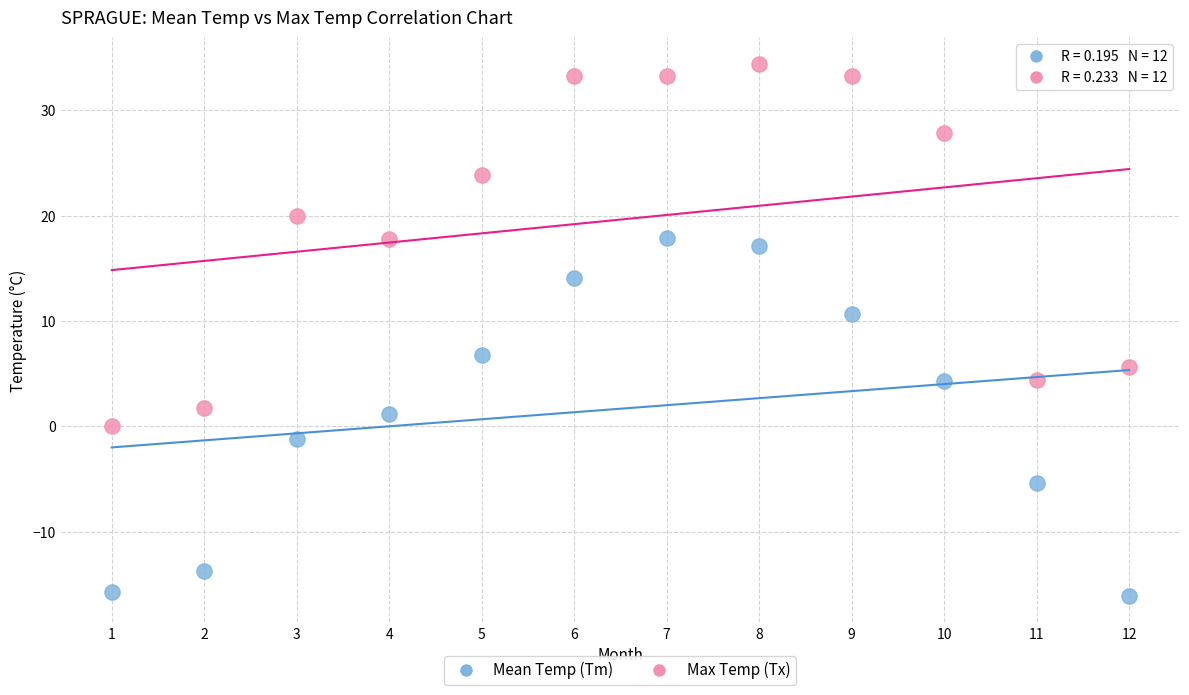

Which series contains the lowest Y value?

Mean Temp (Tm)